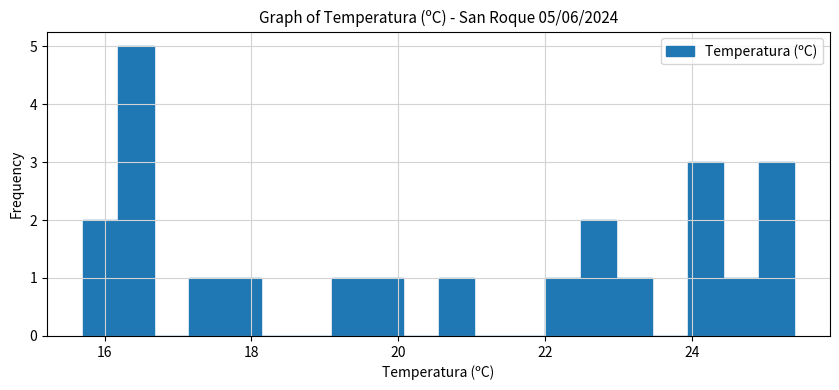

Around what value on the x-axis is the tallest bar? Give the approximate position of its centre, as read against the axis.

16.4